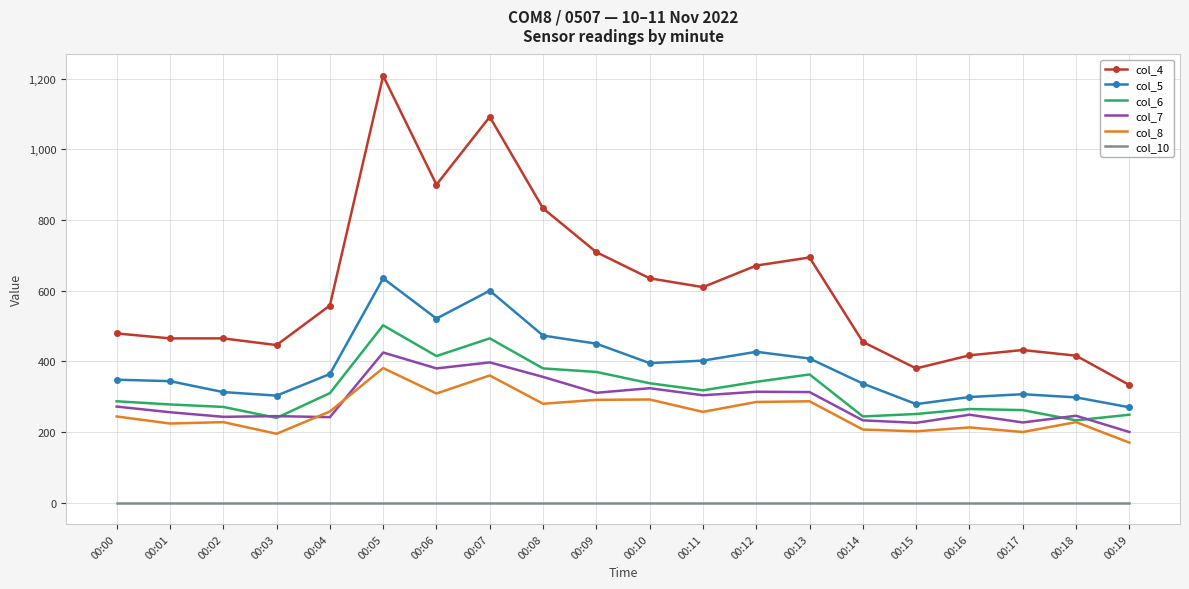

The value of col_6 at 00:03 is 127. True or false?

False